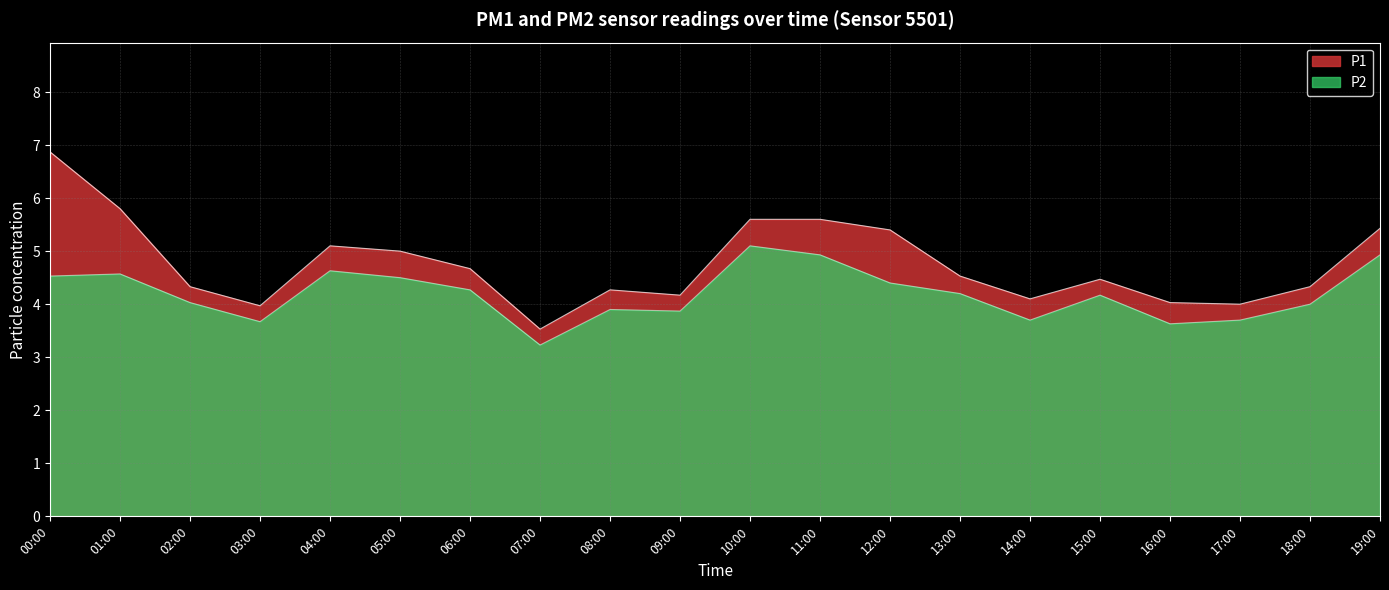

Which has a higher value, 11:00 or 02:00?

11:00